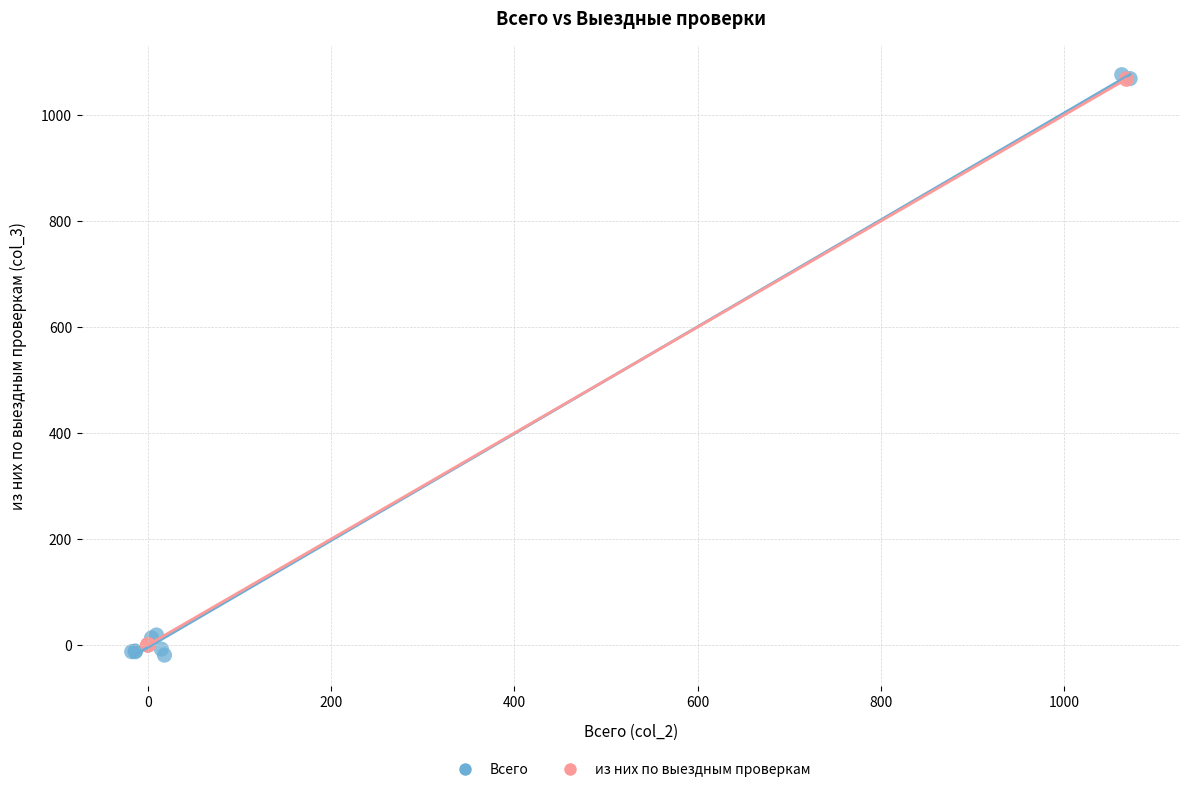

Which series has the widest spread of Y values?

Всего